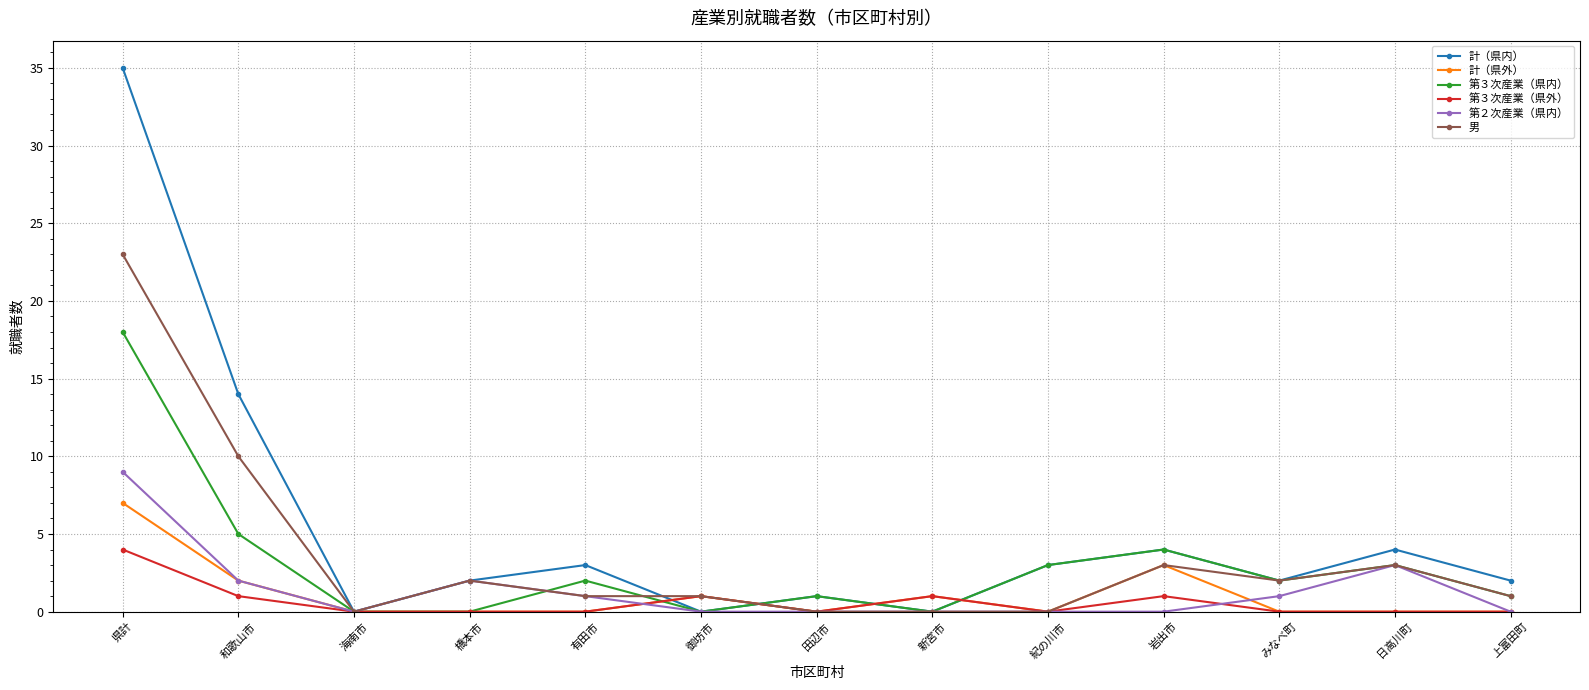

The value of 男 at 橋本市 is 2. True or false?

True